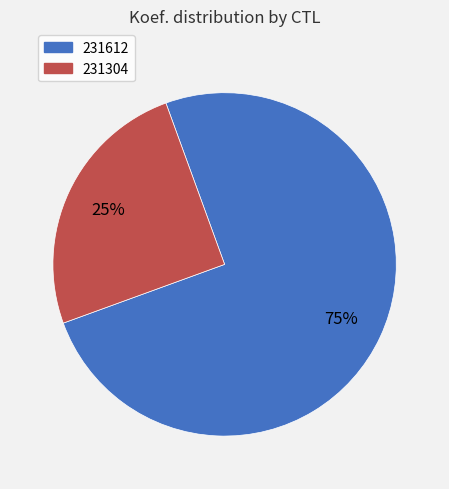

Combined, do 231304 and 231612 account for over 50%?

Yes